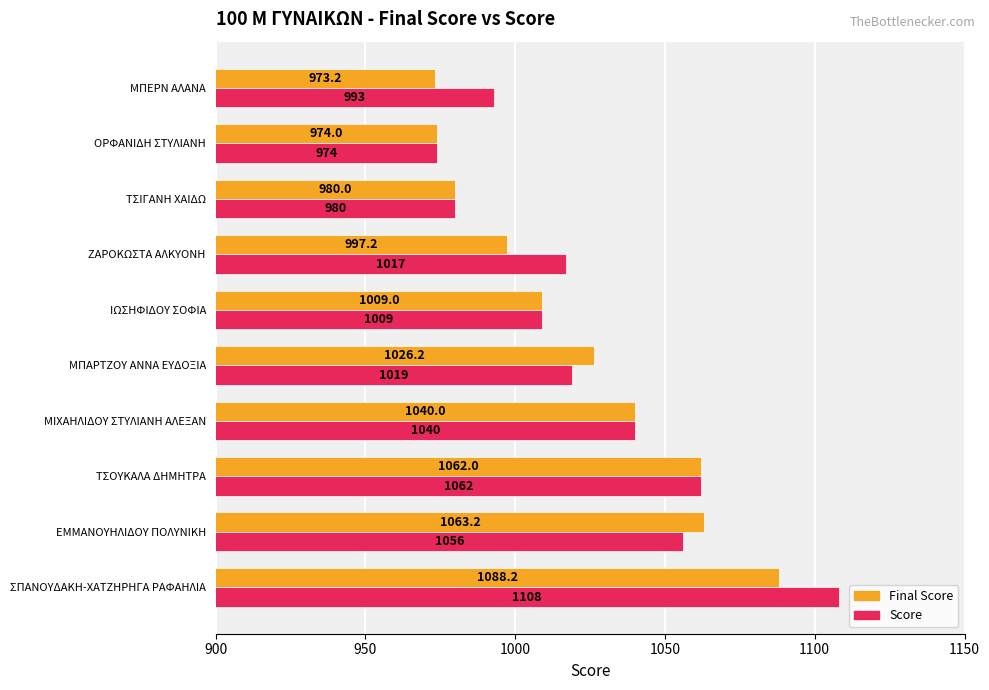

What is the maximum value for Score?

1108.0